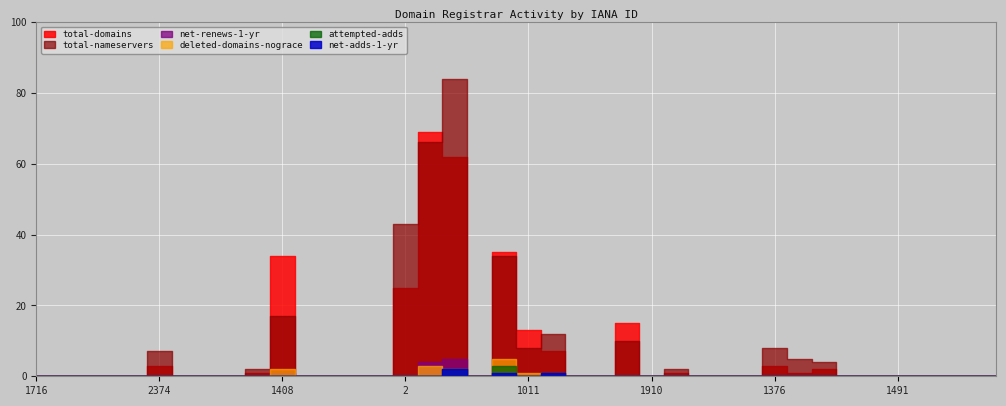

How many lines are shown in the chart?

6